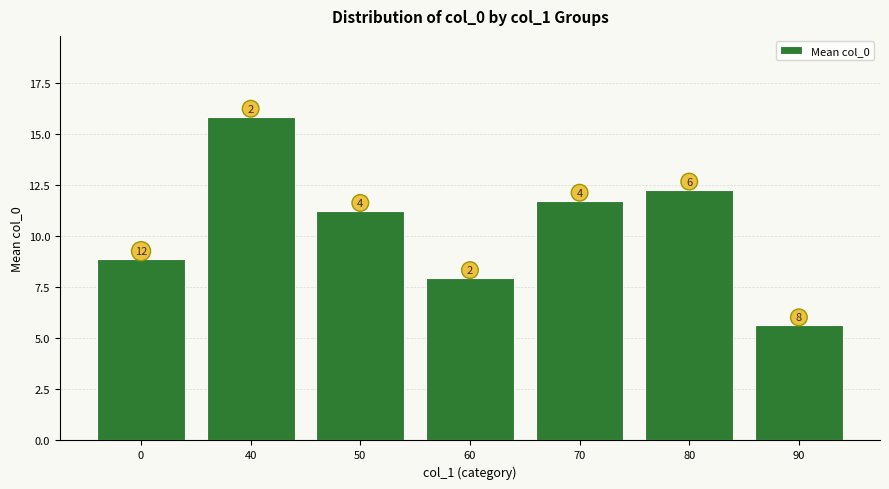

Rank the categories by value from lowest to highest.

90, 60, 0, 50, 70, 80, 40